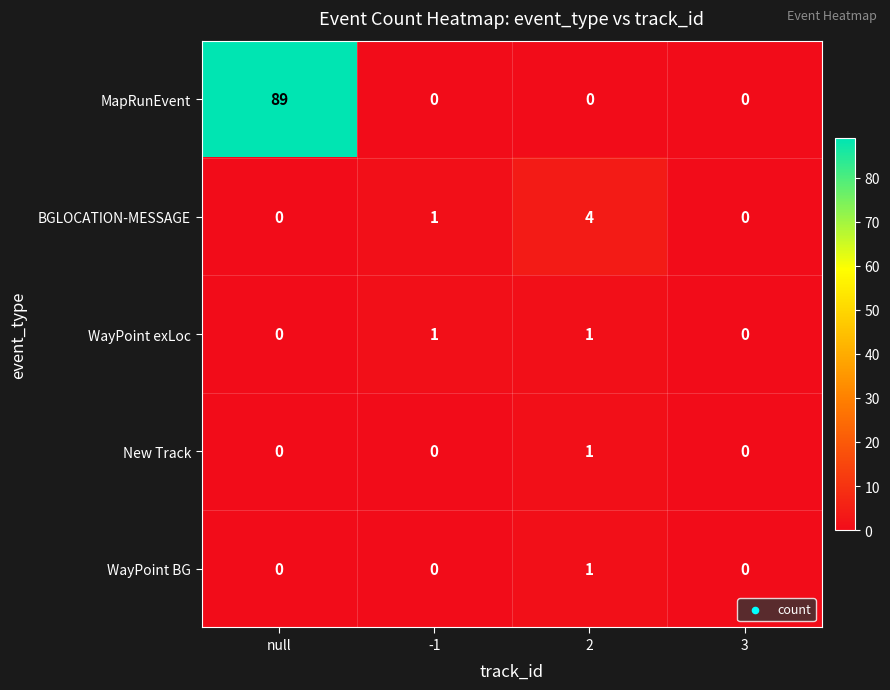

At which category is the sum across all series the highest?

null